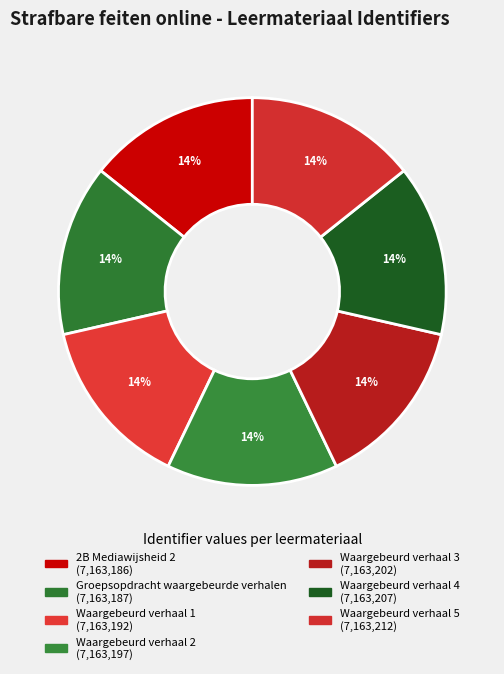

True or false: Waargebeurd verhaal 1 accounts for 14% of the total.

True